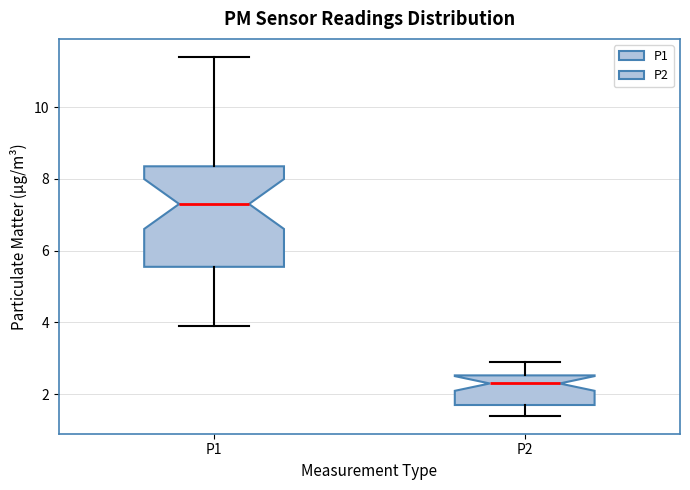

Reading left to right, transcribe this box plot: for each box, give where its median line is, the range the box spans, and where its two whiskers end, as read against the y-axis. The values are not printed on the chart, so give them approximately, as read against the axis.

P1: median 7.4, box 5.6 to 8.4, whiskers 4.0 to 11.4
P2: median 2.4, box 1.8 to 2.6, whiskers 1.4 to 3.0